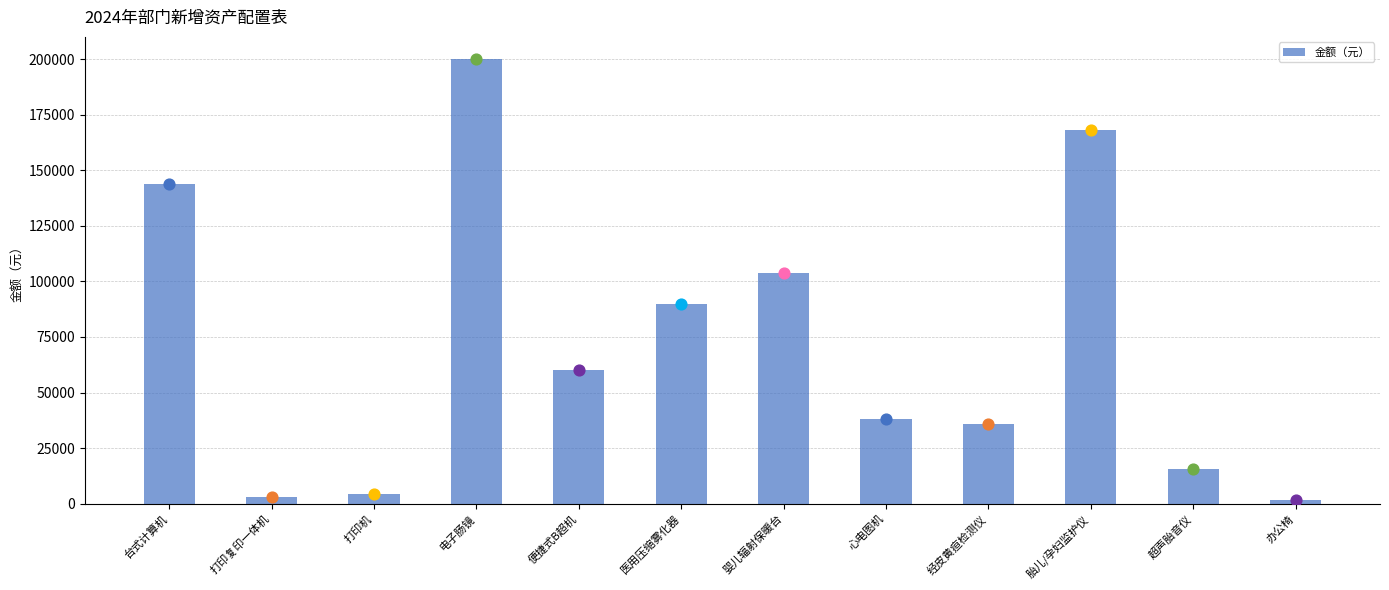

What is the ratio of the value at 便捷式B超机 to the value at 胎儿/孕妇监护仪?

0.4